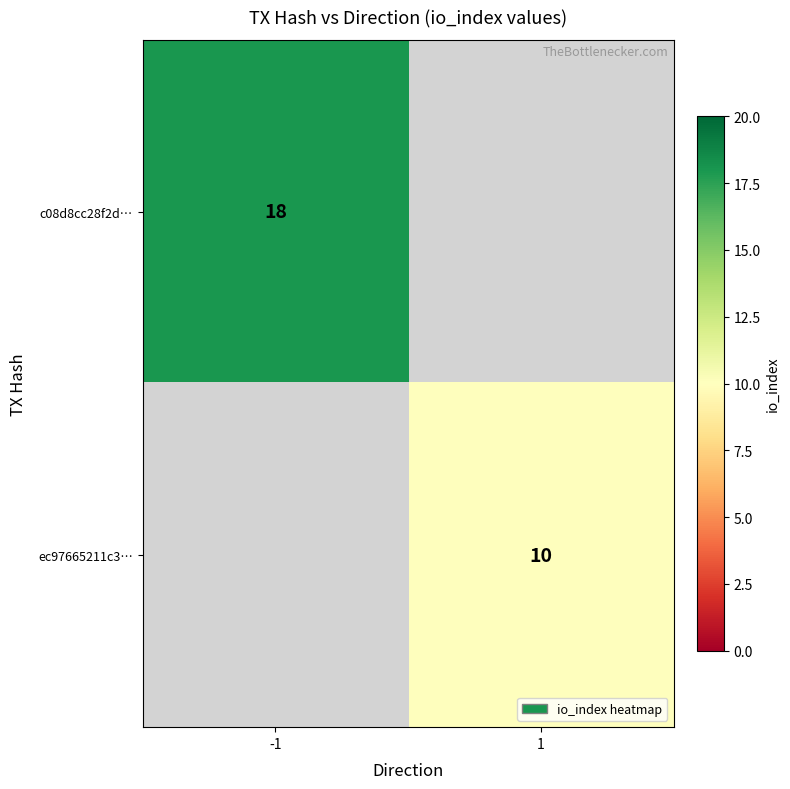

Is the value of ec97665211c3… at 1 greater than the value of c08d8cc28f2d… at -1?

No